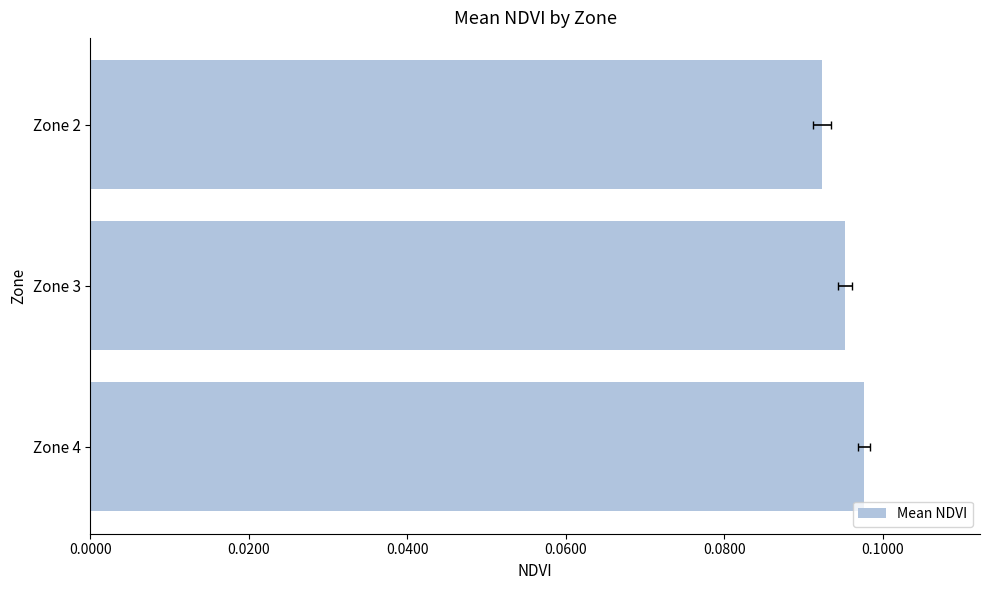

Does the chart contain any negative values?

No